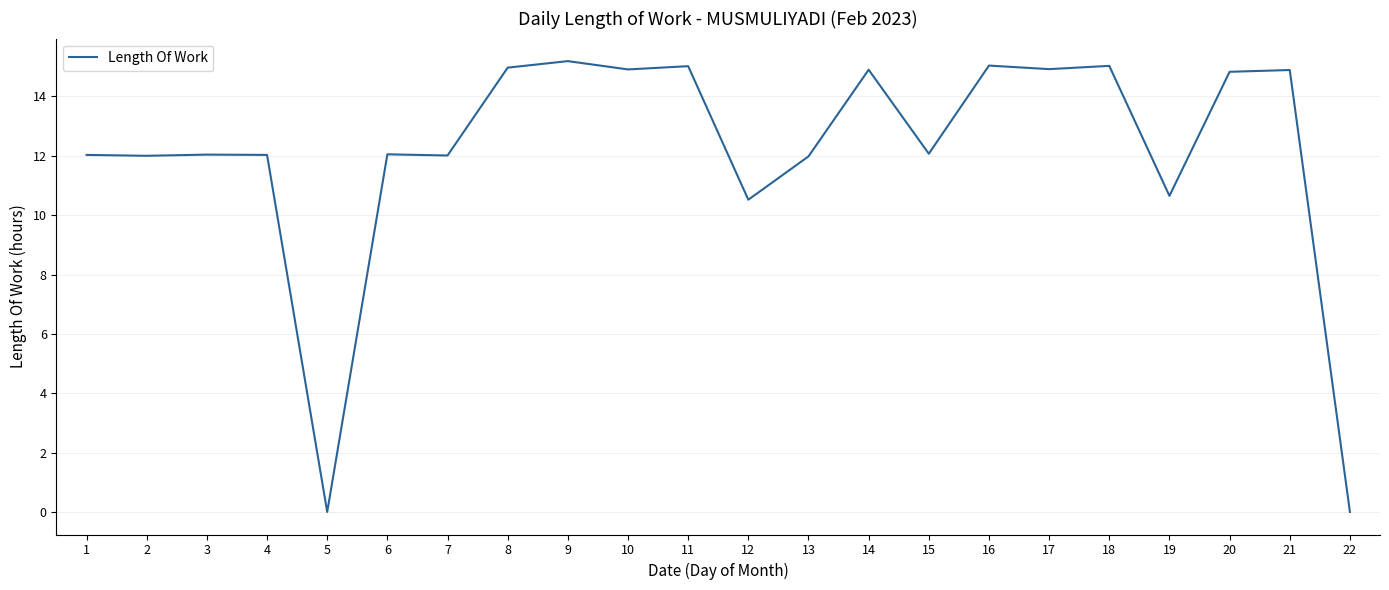

What value does the data have at 9?

15.2